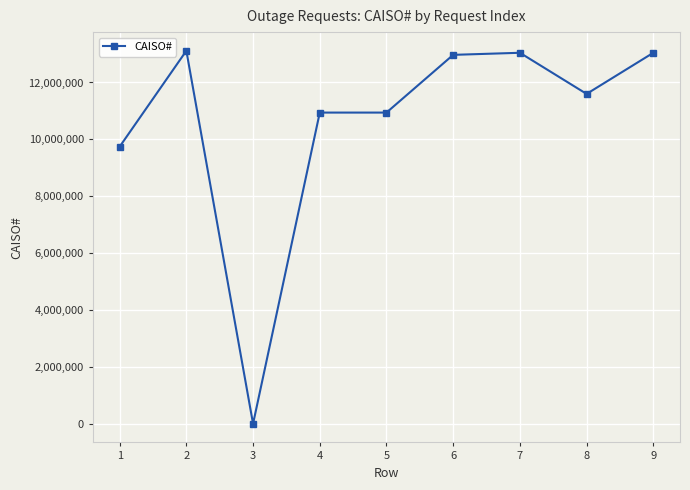

Count the number of data series in this chart.

1